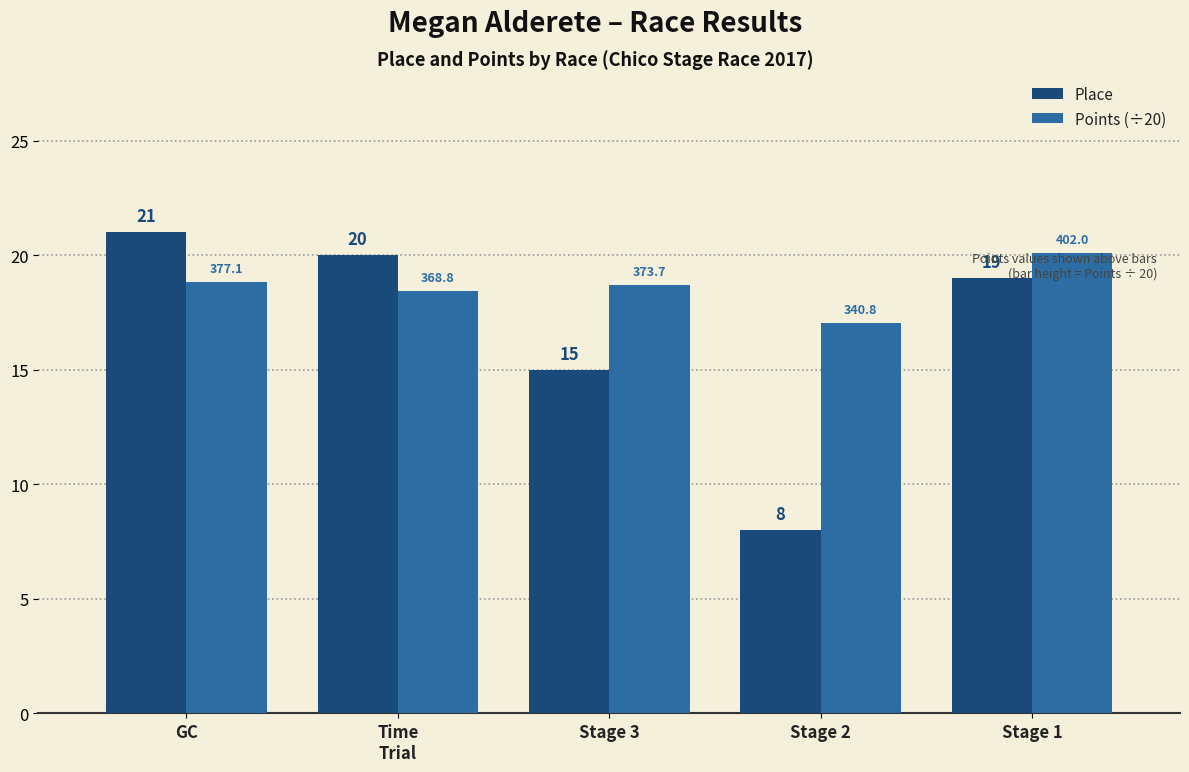

Which series has the widest spread of values?

Place